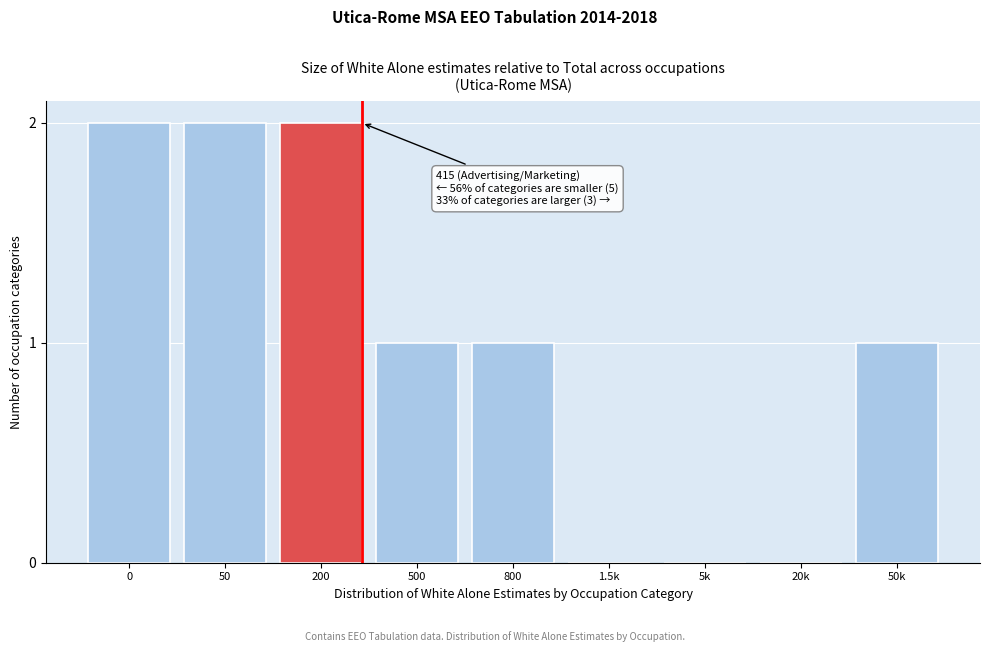

Reading left to right, transcribe all the data shown in this chart.

0=2	50=2	200=2	500=1	800=1	1.5k=0	5k=0	20k=0	50k=1